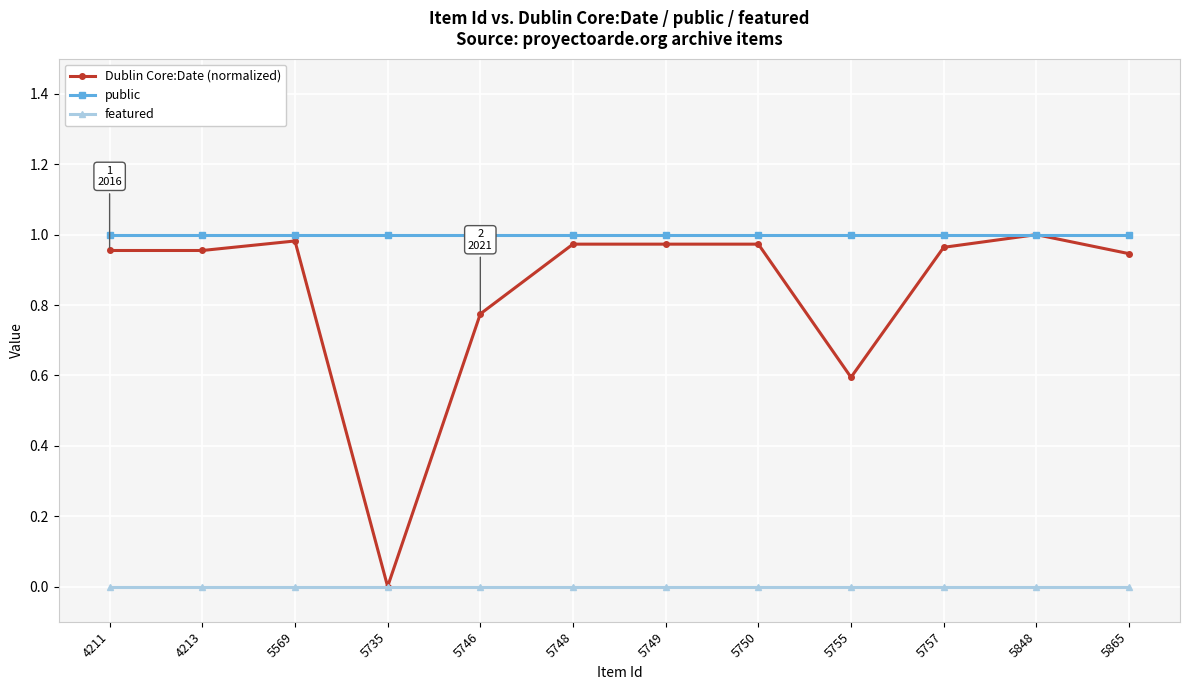

At how many categories does at least one series exceed 0?

12